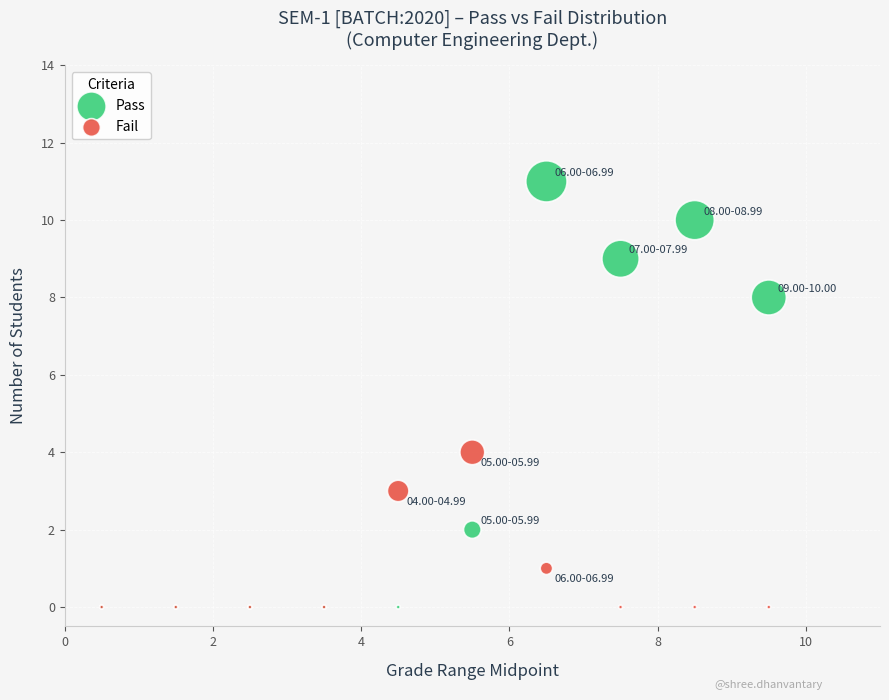

Which series reaches the maximum Y coordinate?

Pass